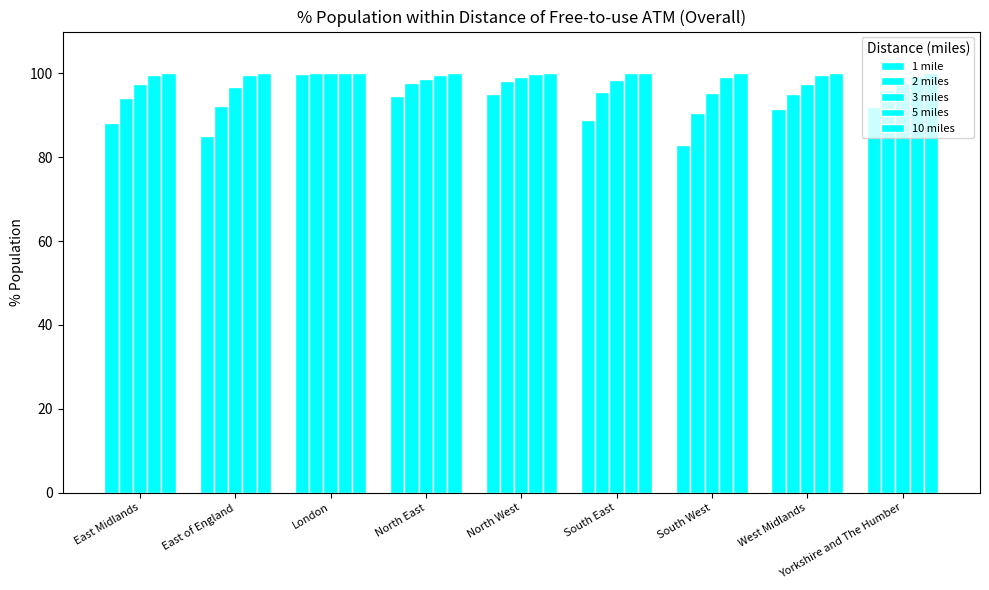

Are the bars horizontal?

No